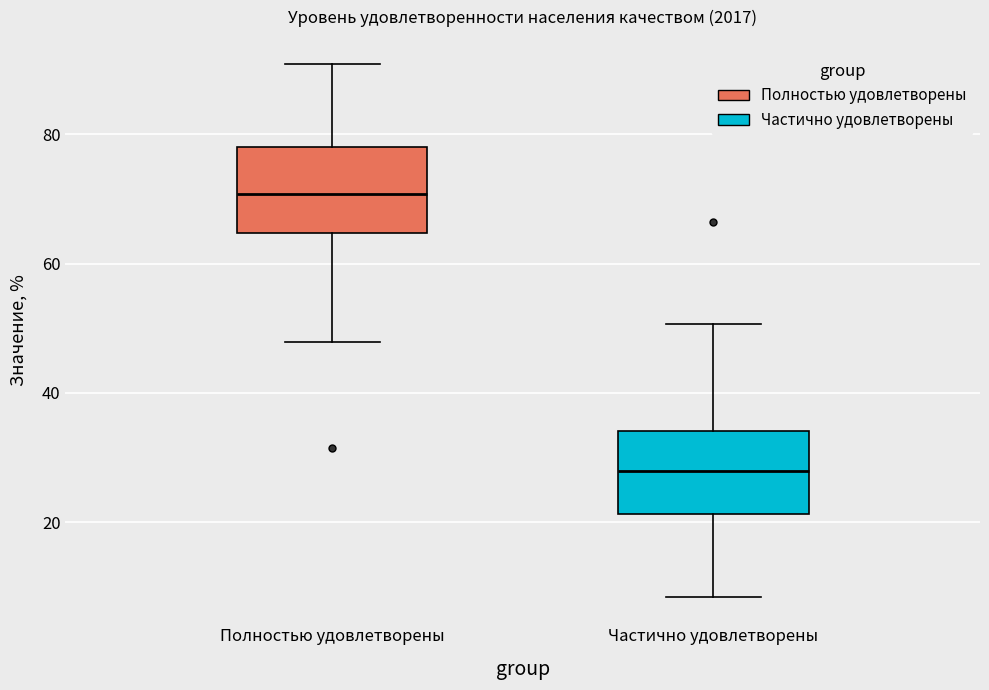

Which box's median line is the lowest?

Частично удовлетворены